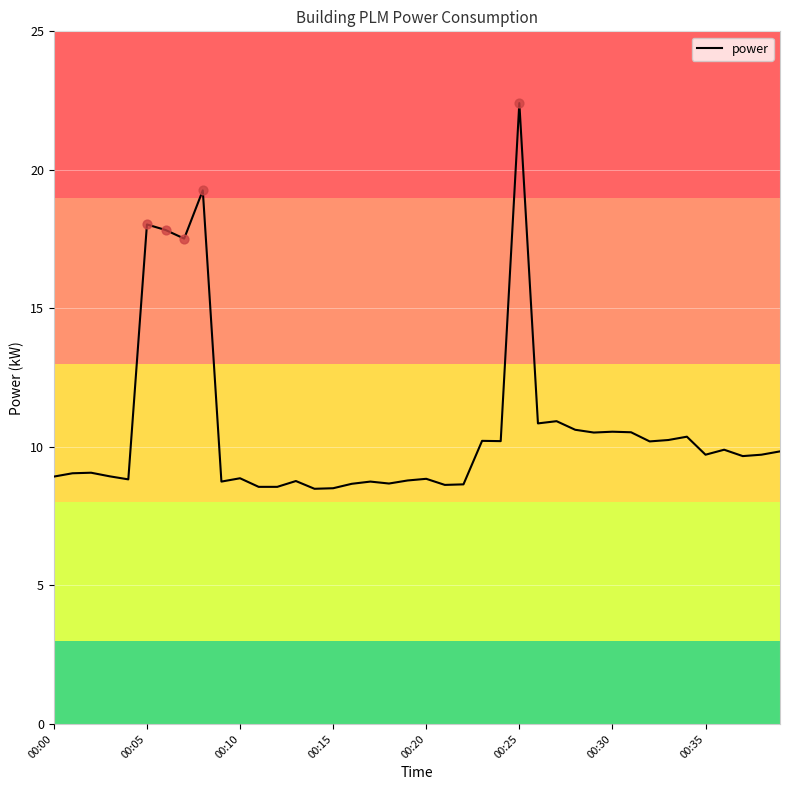

What is the difference between the maximum and minimum values?

13.9